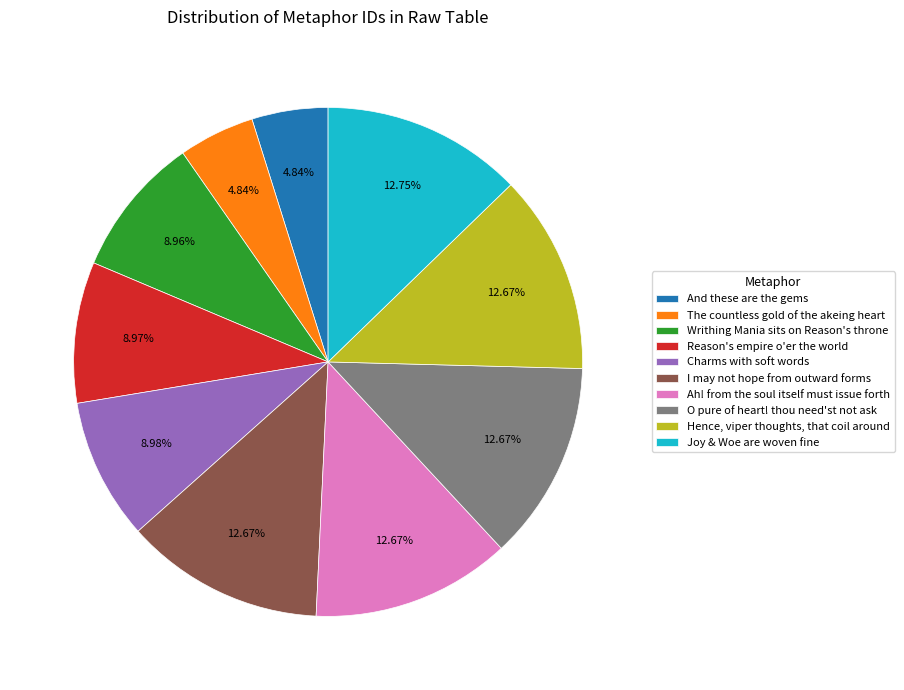

What is the ratio of the value at The countless gold of the akeing heart to the value at O pure of heart! thou need'st not ask?

0.4